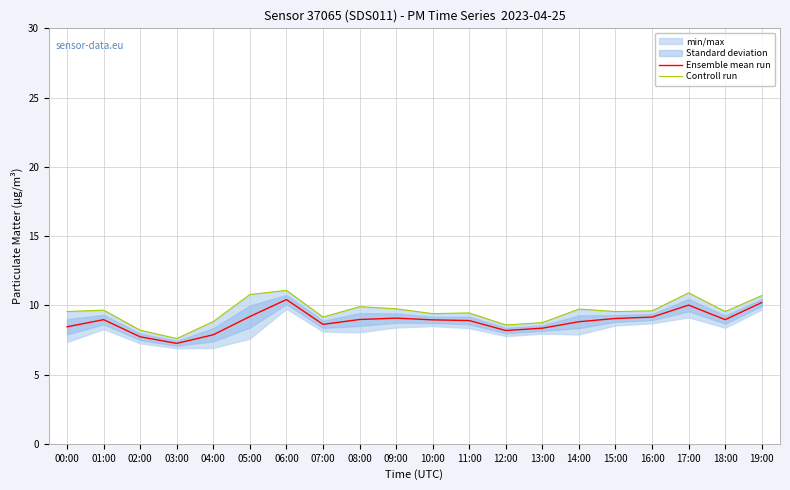

How many values in the Controll run series are below 9?

5